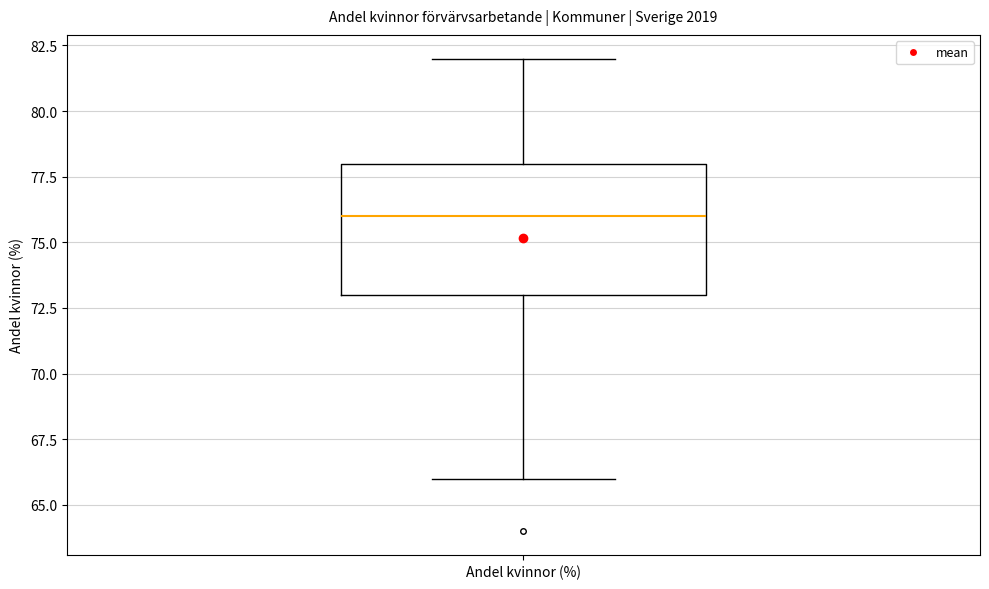

Where does the lower whisker of the box for Andel kvinnor (%) end on the y-axis? The values are not printed on the chart, so give them approximately, as read against the axis.

66